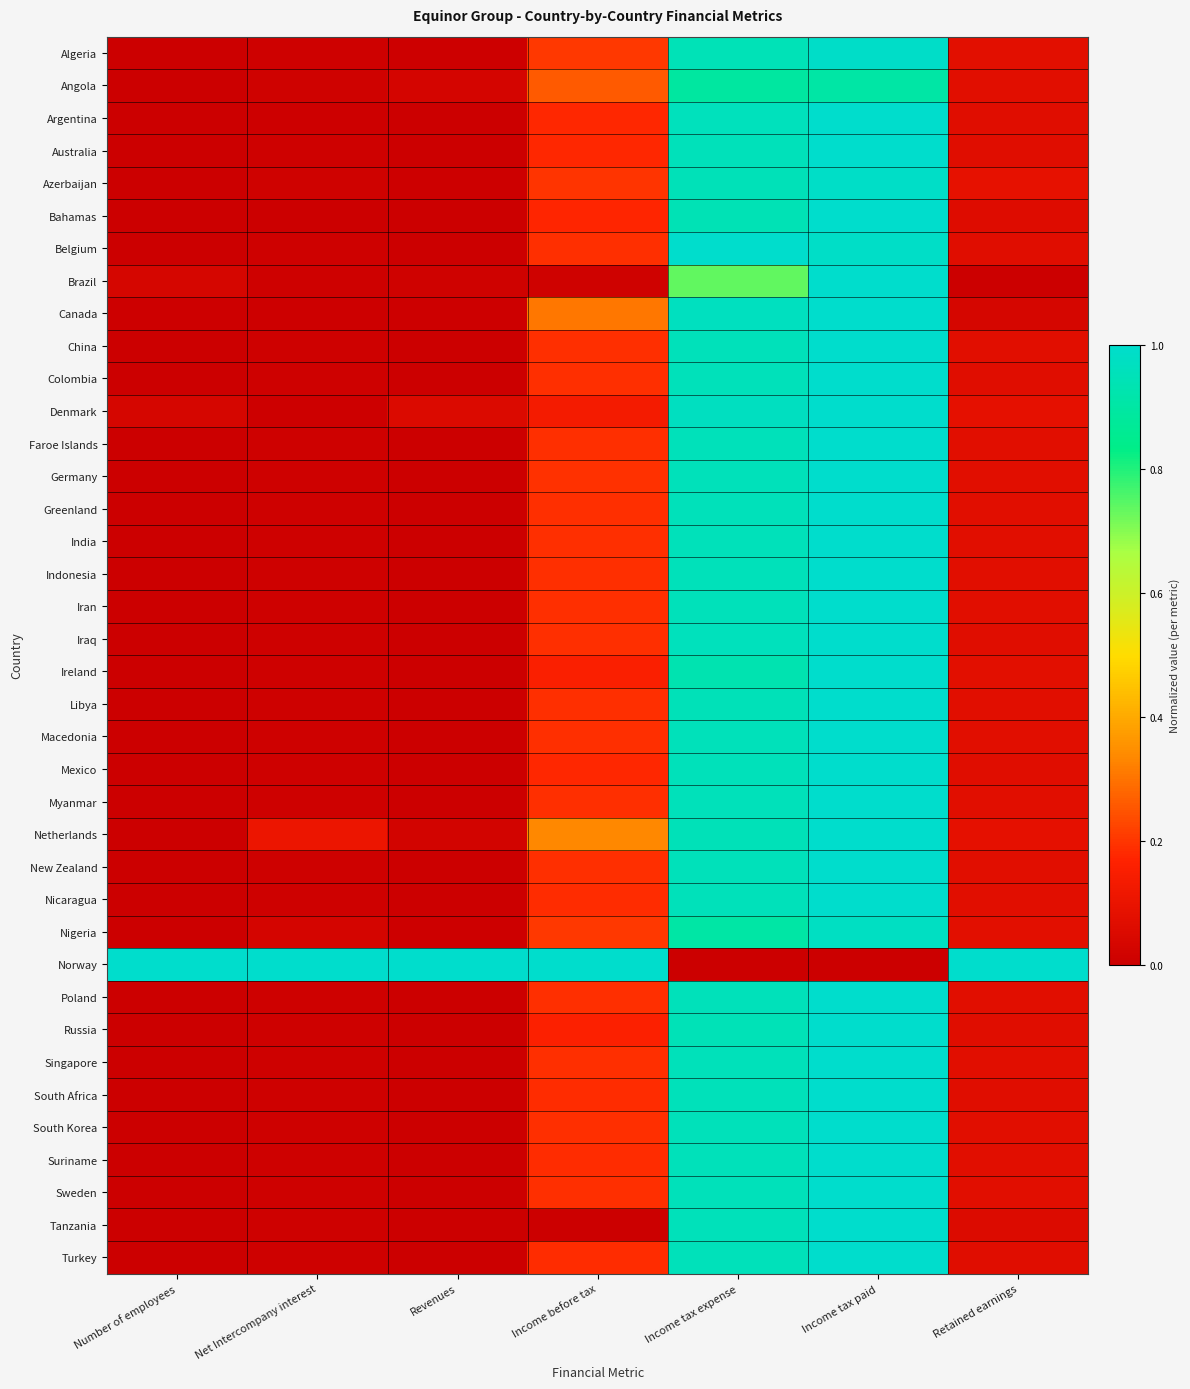

At which category is the sum across all series the highest?

Income tax paid